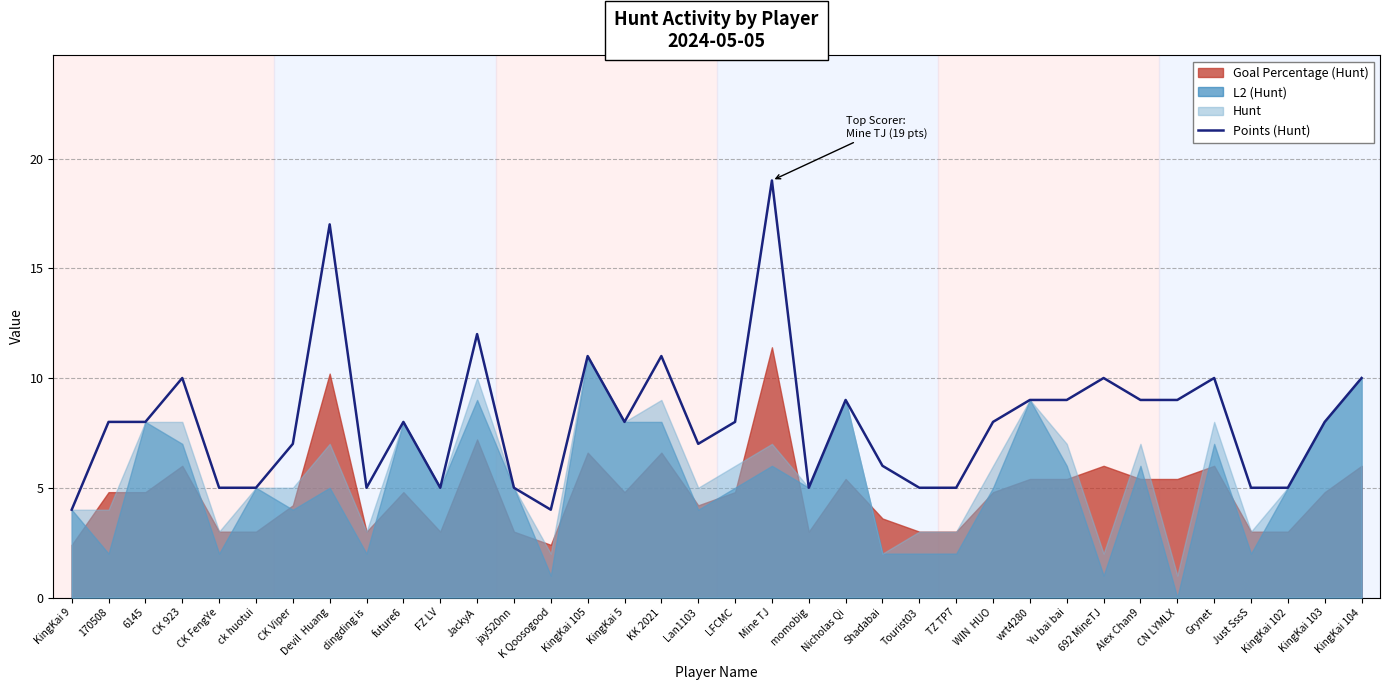

The value at ck huotui is 7. True or false?

False